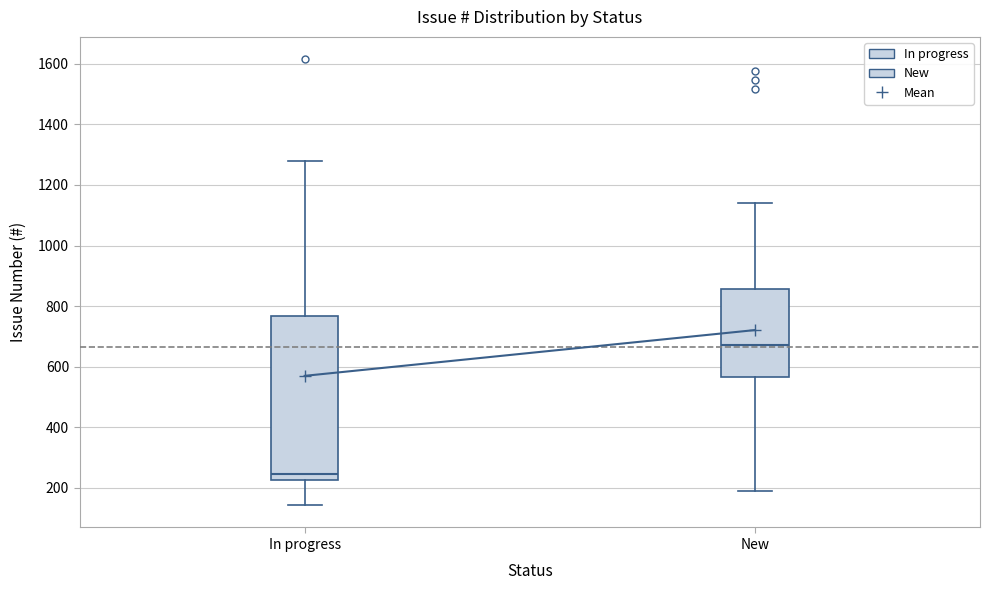

Comparing the boxes themselves (not the whiskers), which one is the tallest?

In progress